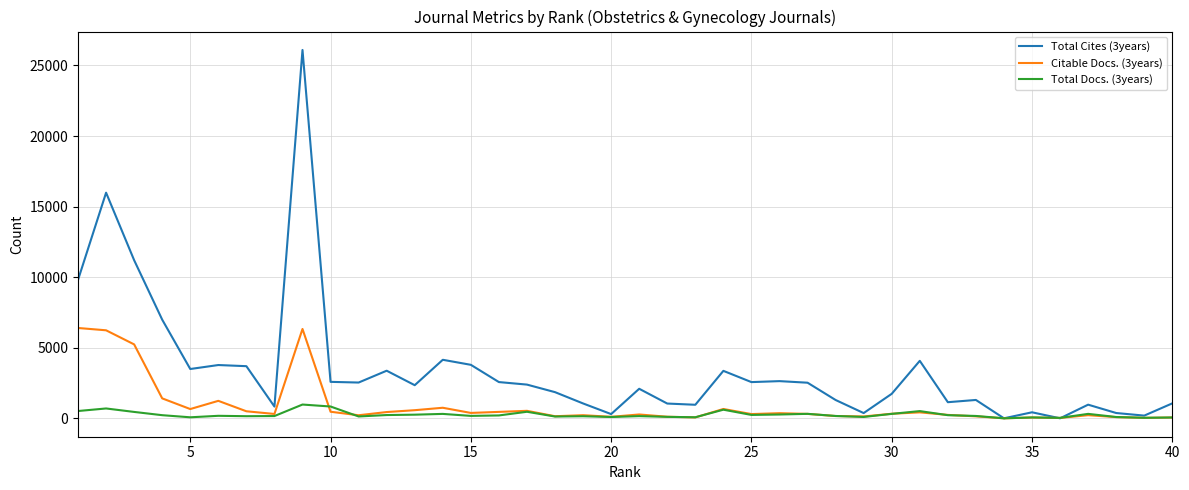

Which series has the widest spread of values?

Total Cites (3years)